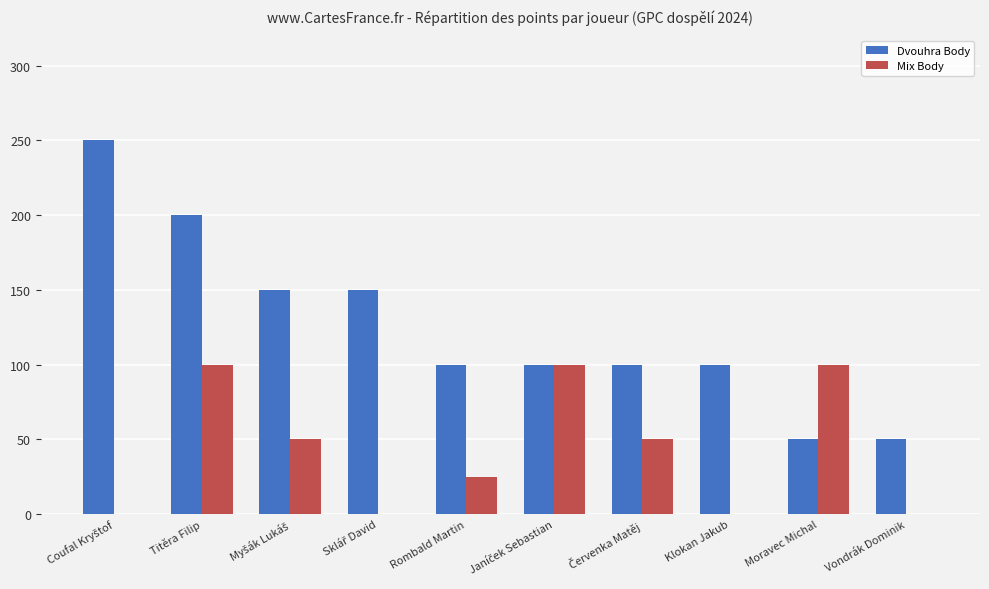

What are all the series names shown in the legend?

Dvouhra Body, Mix Body